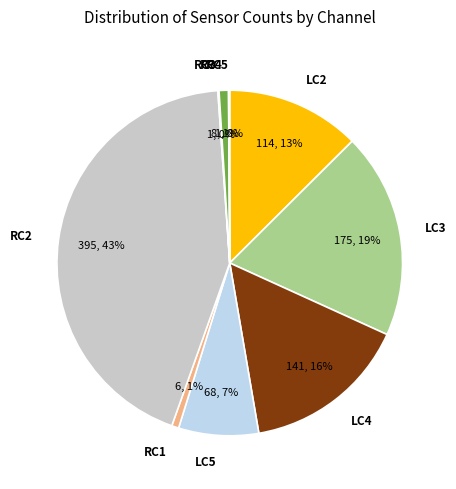

To the nearest percent, what is the difference between the largest and smallest slice percentages?

43%